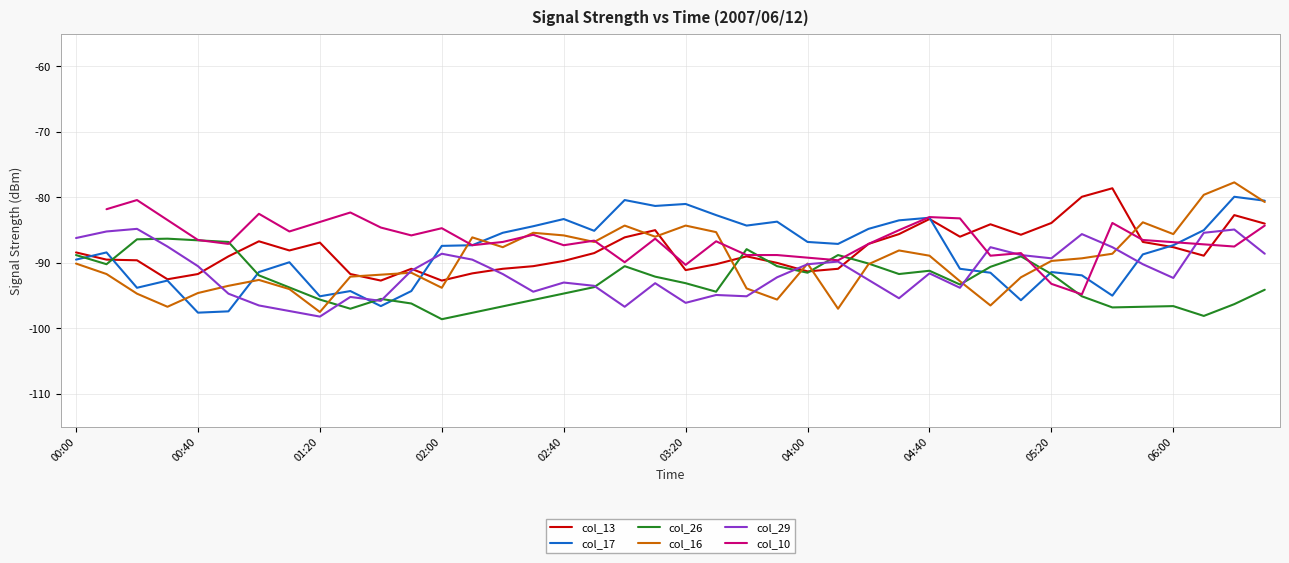

How many categories are shown in the chart?

40